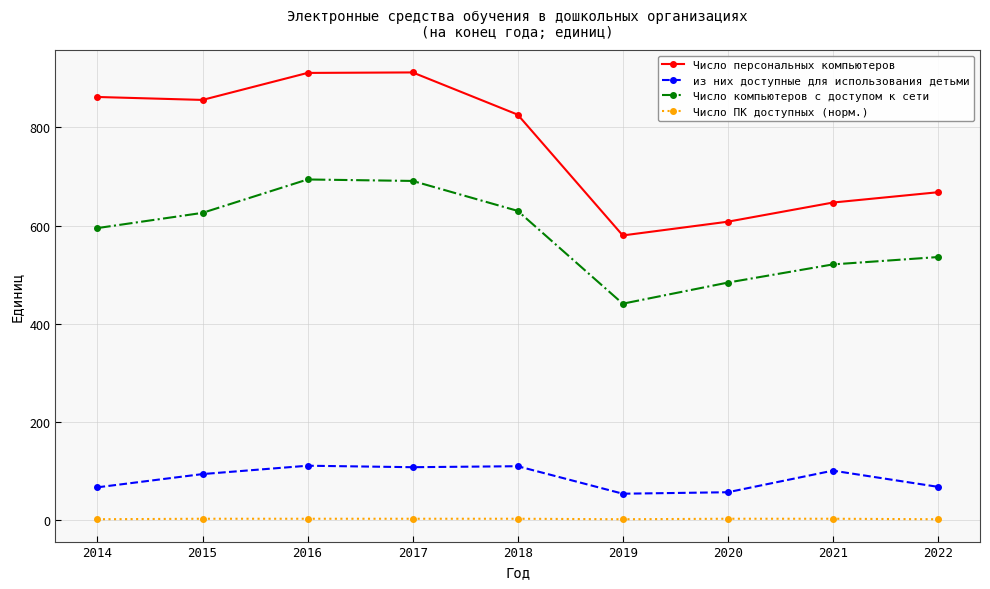

At which category does Число компьютеров с доступом к сети reach its first local valley?

2019